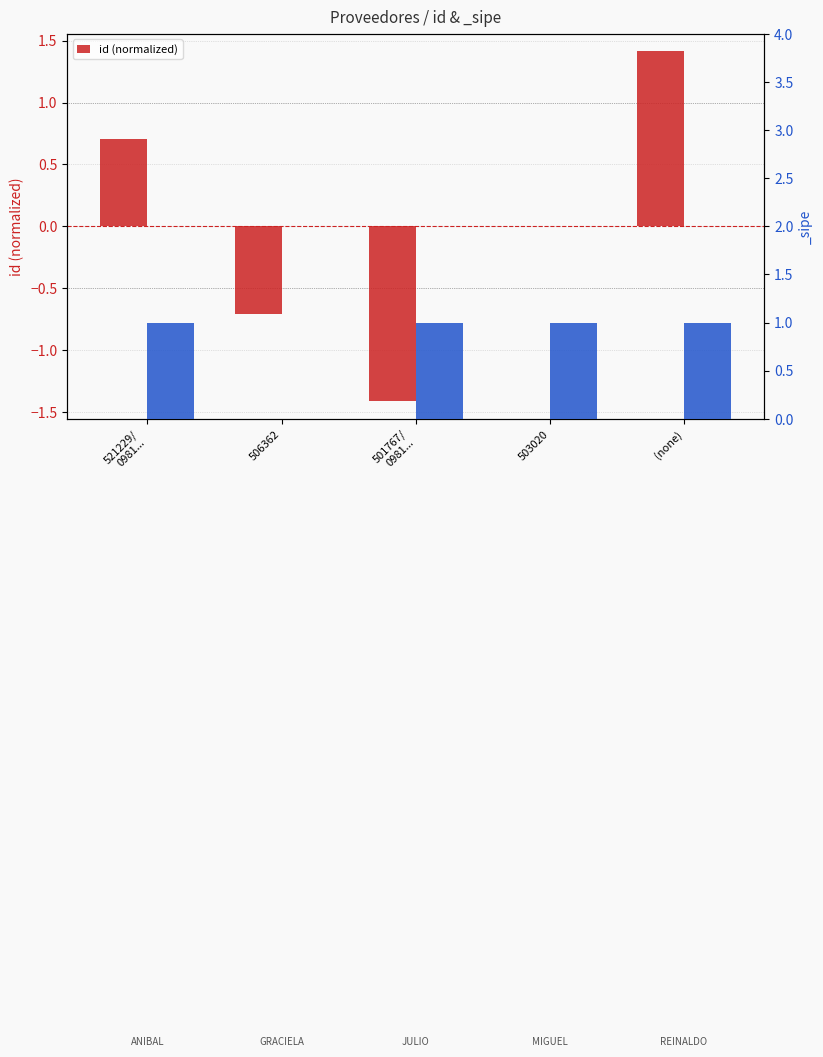

What is the value of the 3rd bar from the left?

-1.4